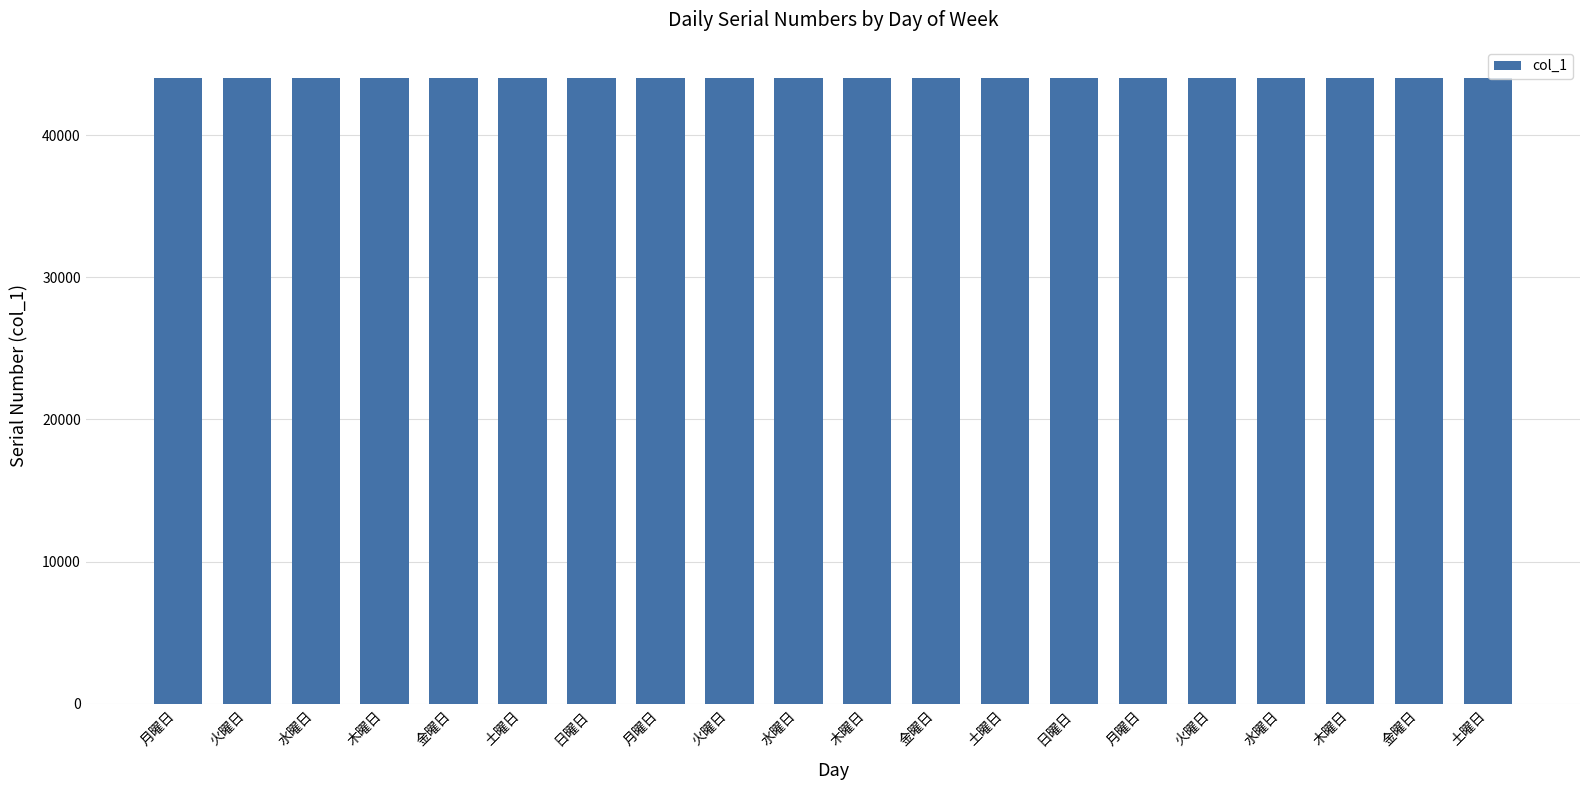

Reading left to right, extract all data points from this chart.

43983	43984	43985	43986	43987	43988	43989	43990	43991	43992	43993	43994	43995	43996	43997	43998	43999	44000	44001	44002